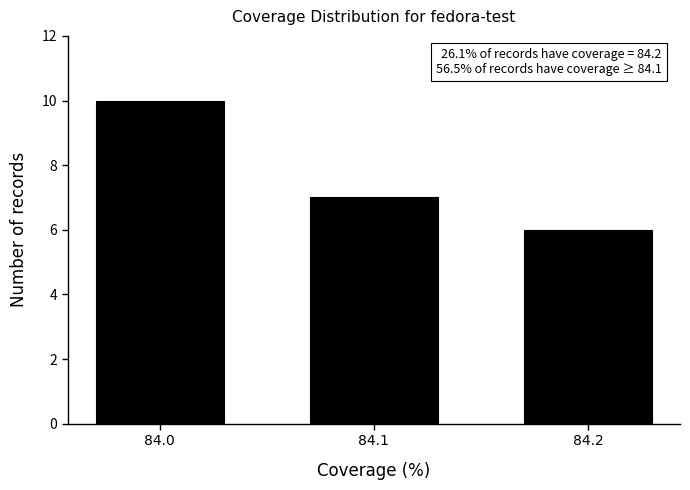

Reading left to right, extract all data points from this chart.

84.0=10	84.1=7	84.2=6